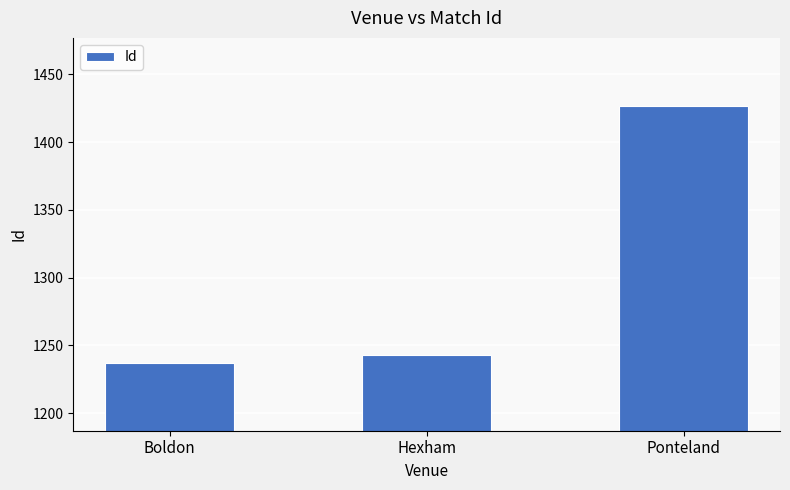

At which category does the chart reach its peak across all series?

Ponteland